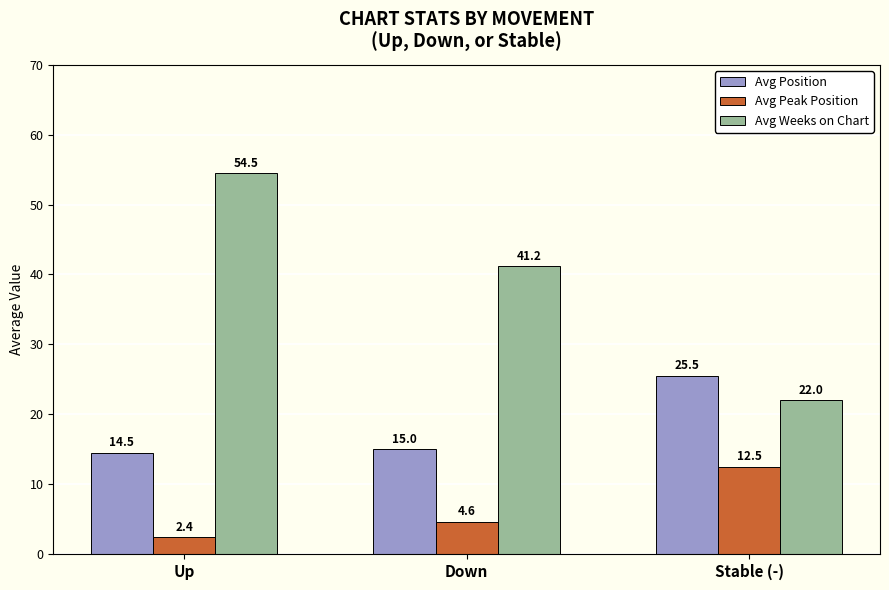

Read the Avg Position value at Up.

14.5